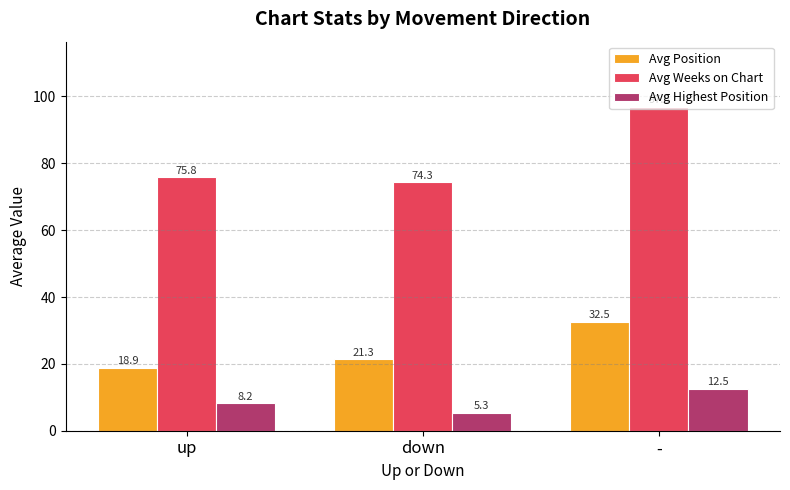

Reading left to right, extract all data points from this chart.

Avg Position: 18.9	21.3	32.5
Avg Weeks on Chart: 75.8	74.3	97.0
Avg Highest Position: 8.2	5.3	12.5